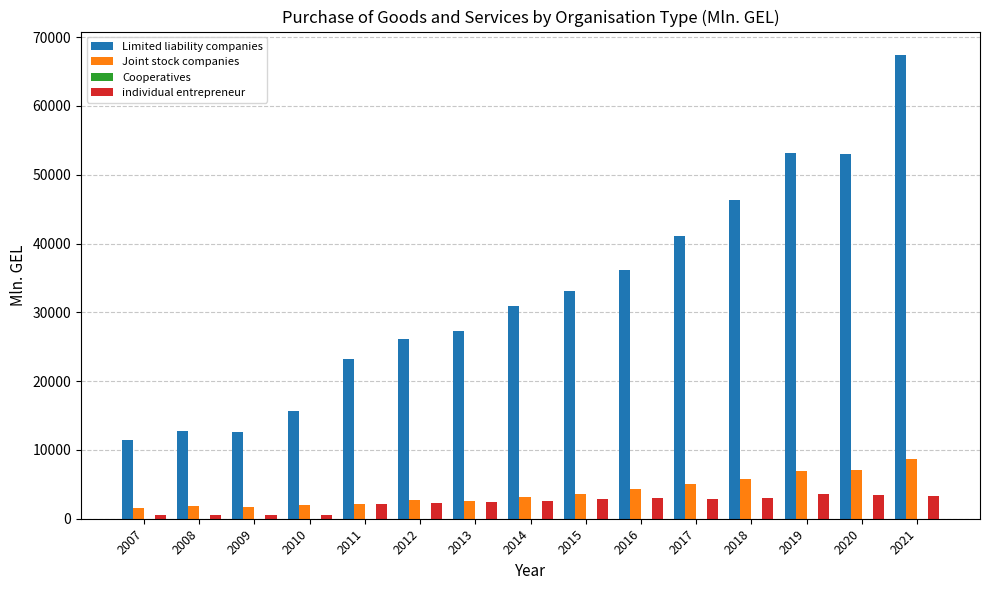

True or false: individual entrepreneur has a value of 511.1 at 2008.

True